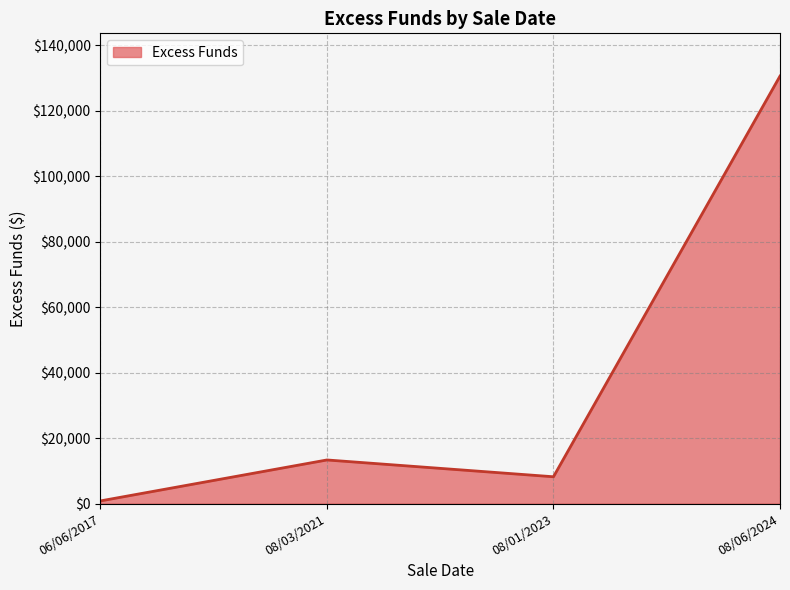

What is the change in value from 08/03/2021 to 08/06/2024?

+117230.2